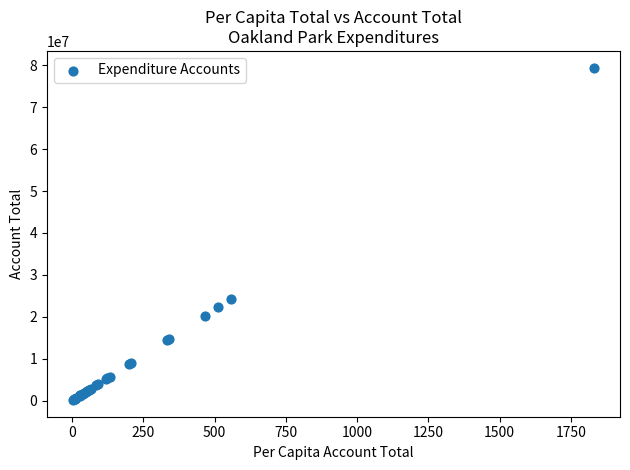

What Y value in the scatter plot is closest to 39795175?

24255509